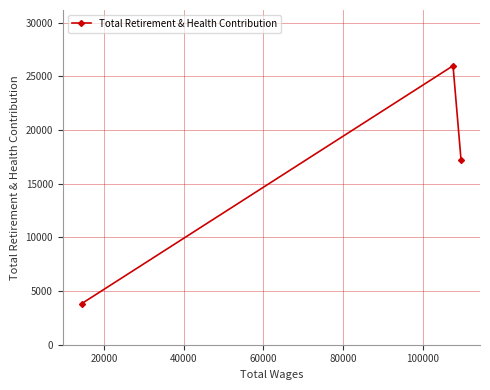

What is the average value?

15676